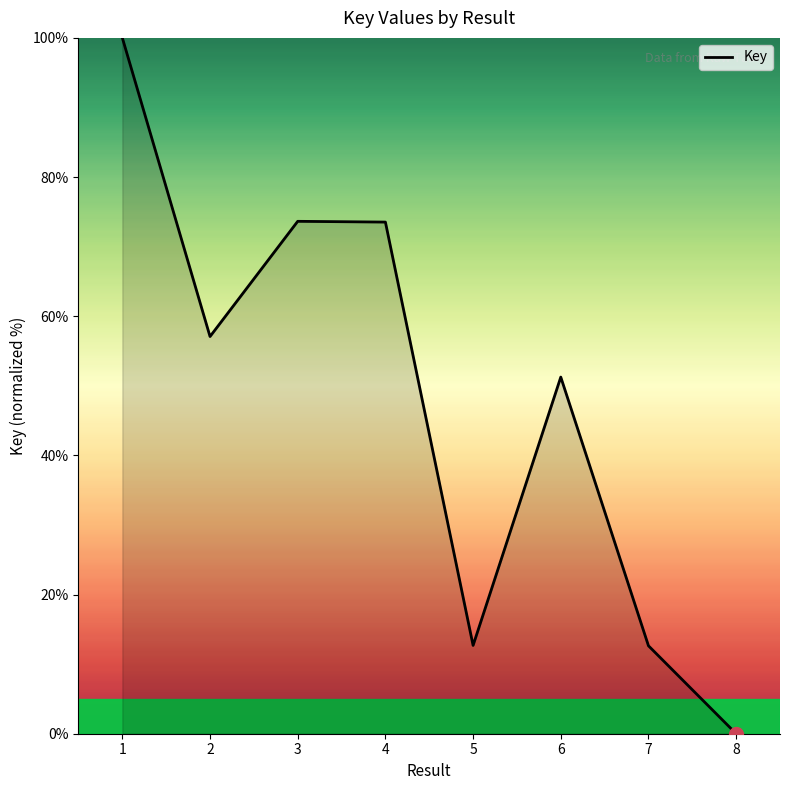

What is the change in value from 3 to 6?

-22.4